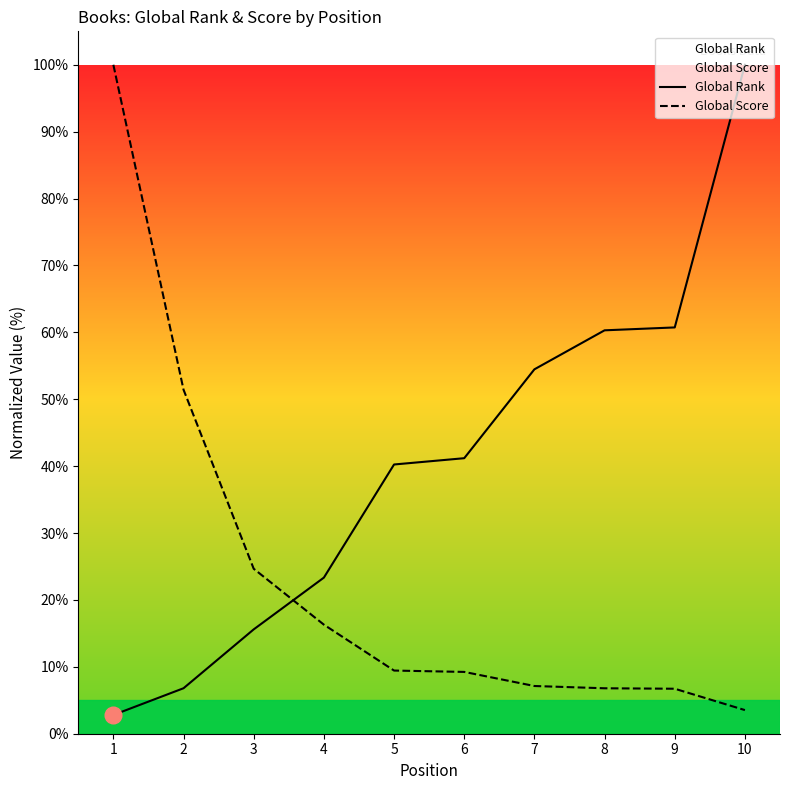

How many series are shown in this chart?

2